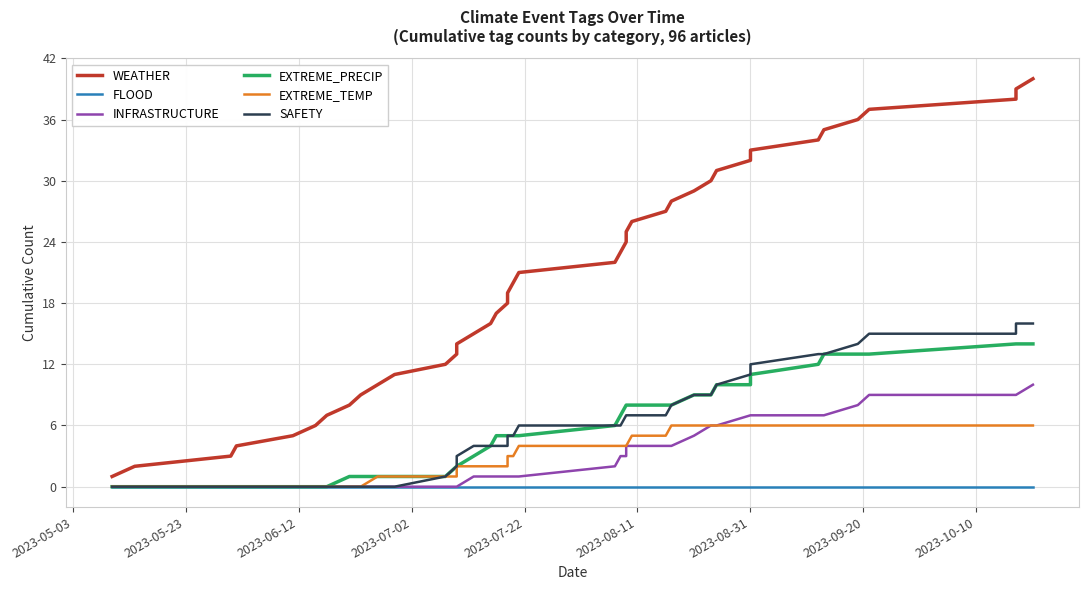

True or false: WEATHER and SAFETY cross at least once.

False